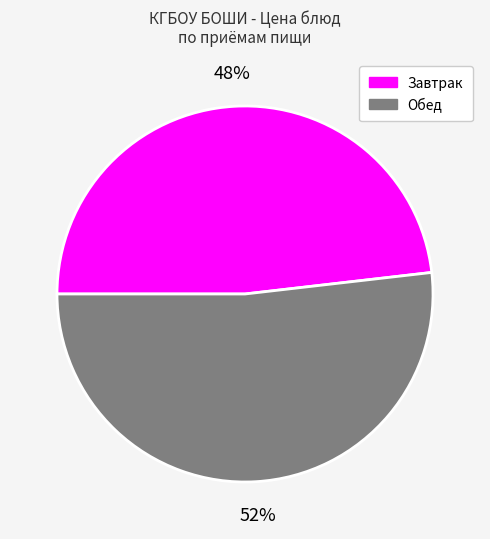

Does Завтрак represent more than half of the total?

No